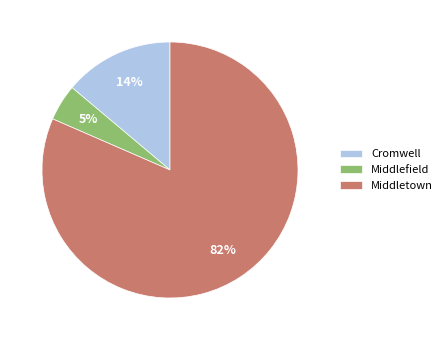

What is the majority slice?

Middletown